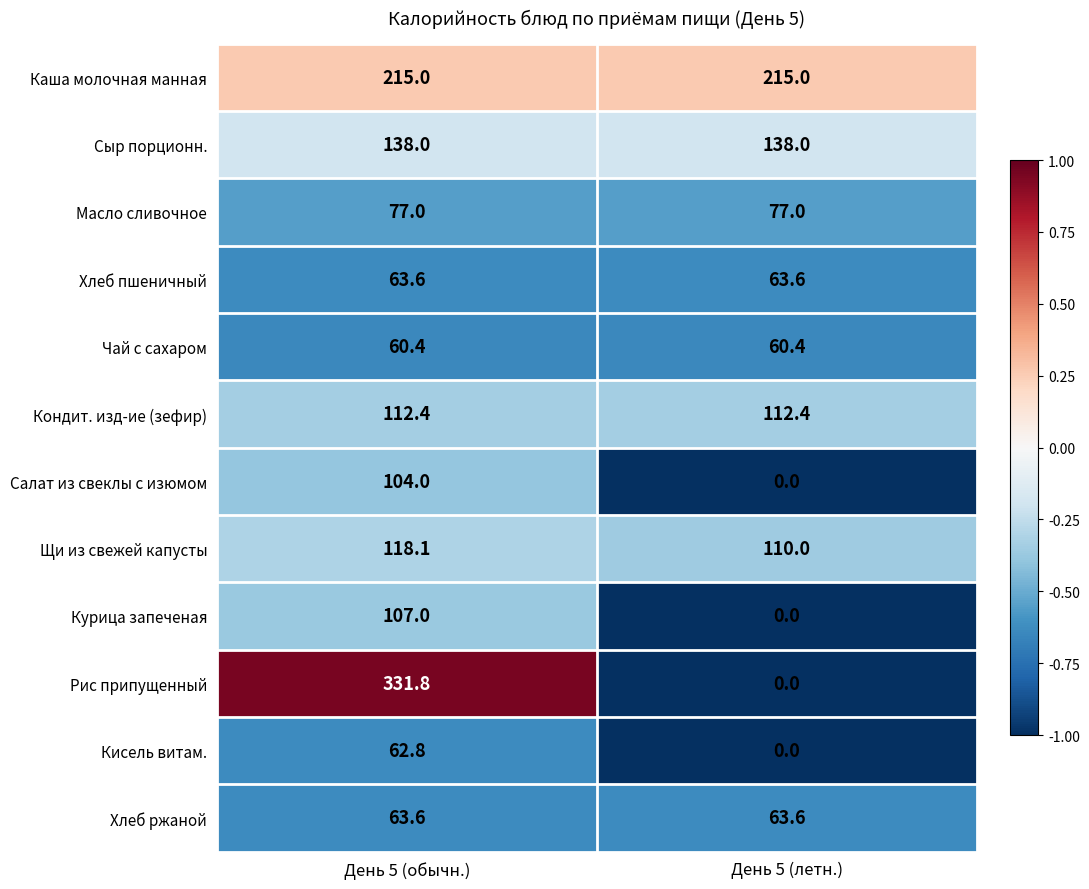

What is the spread (max minus min) of values at День 5 (летн.)?

215.0